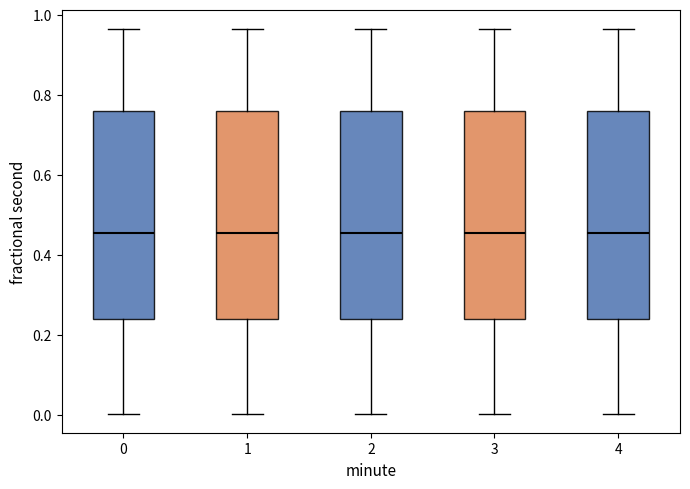

Where does the median line of the box at x = 0 sit on the y-axis? The values are not printed on the chart, so give them approximately, as read against the axis.

0.46